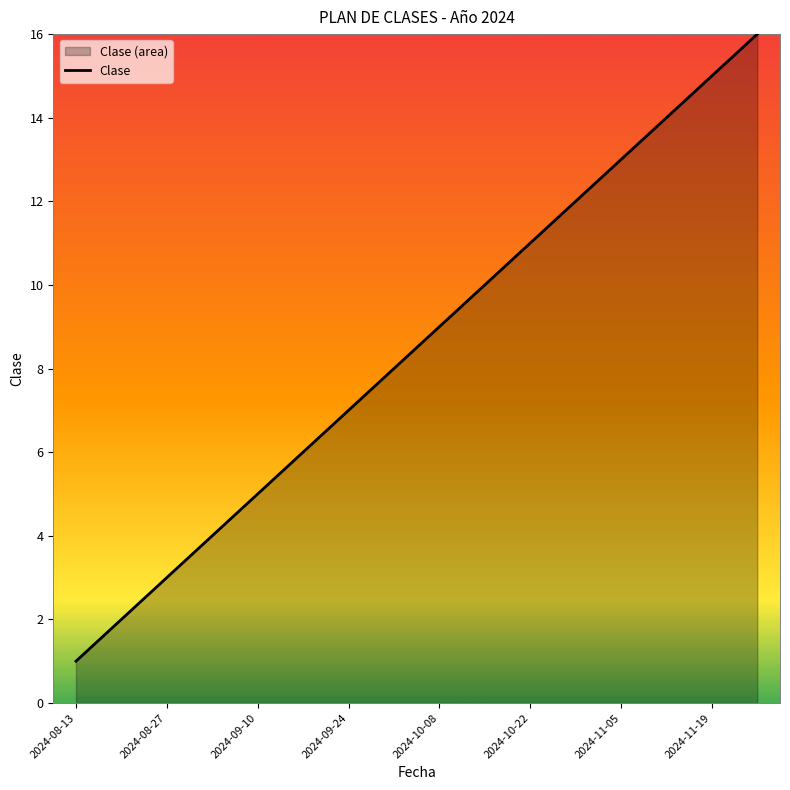

The value at 9 is 14. True or false?

False